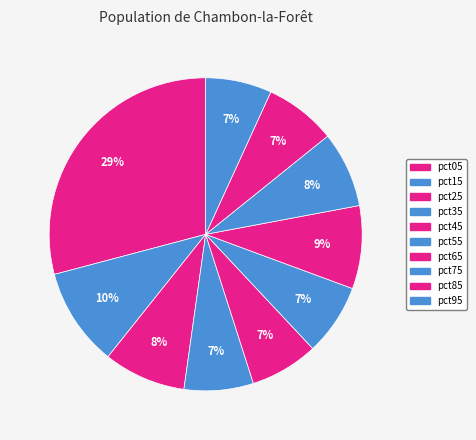

To the nearest percent, what is the average slice percentage?

10%